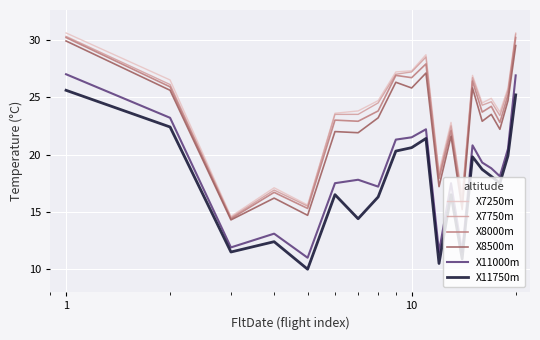

What is the highest value of the X8500m series?

29.9